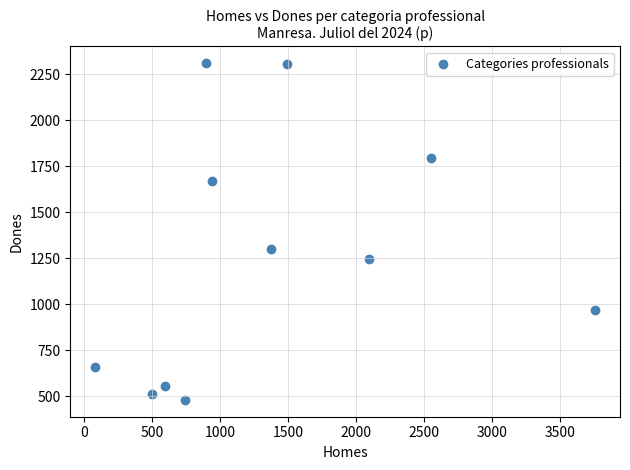

What Y value in the scatter plot is closest to 1395?

1300